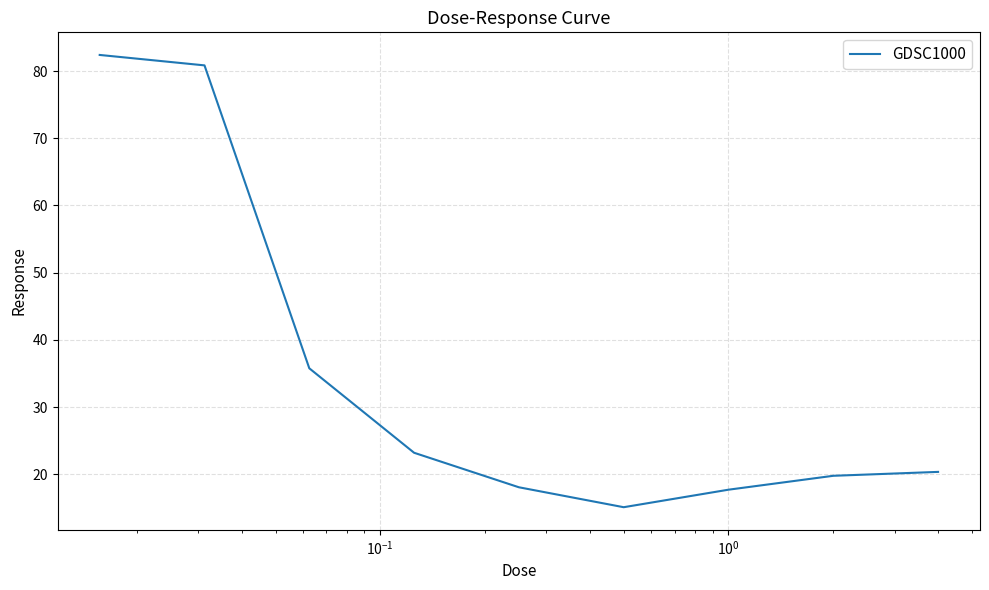

What is the maximum value shown in the chart?

82.4